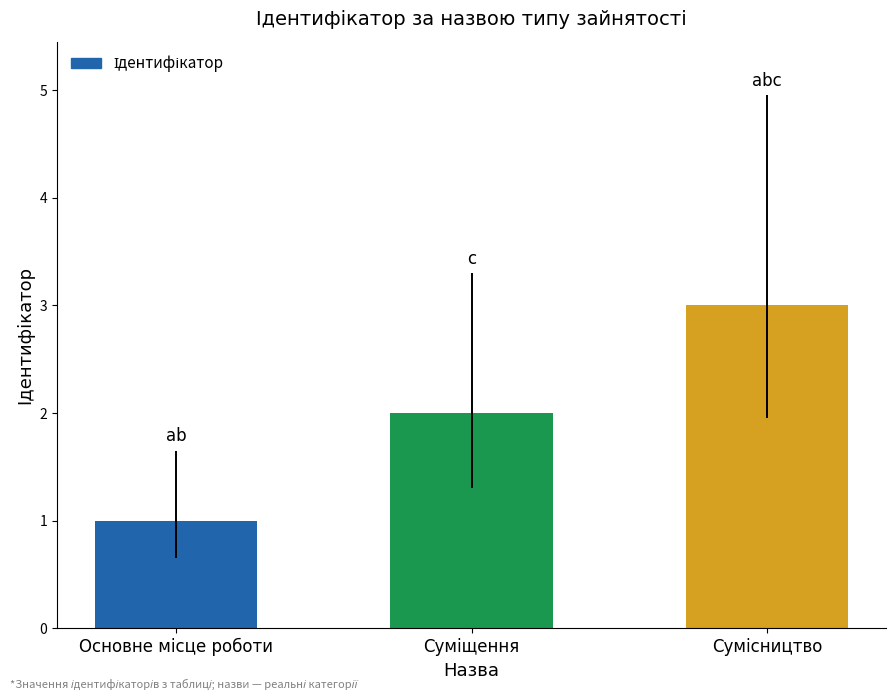

How many distinct data groups are displayed?

1